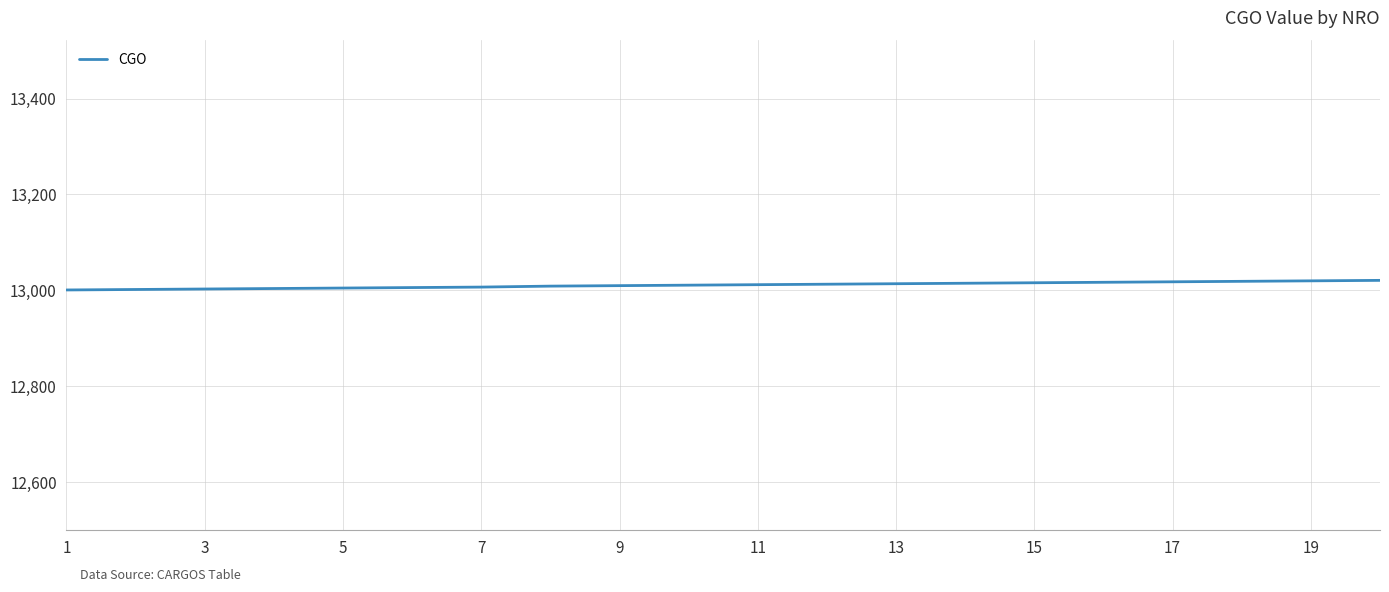

What is the minimum value shown in the chart?

13001